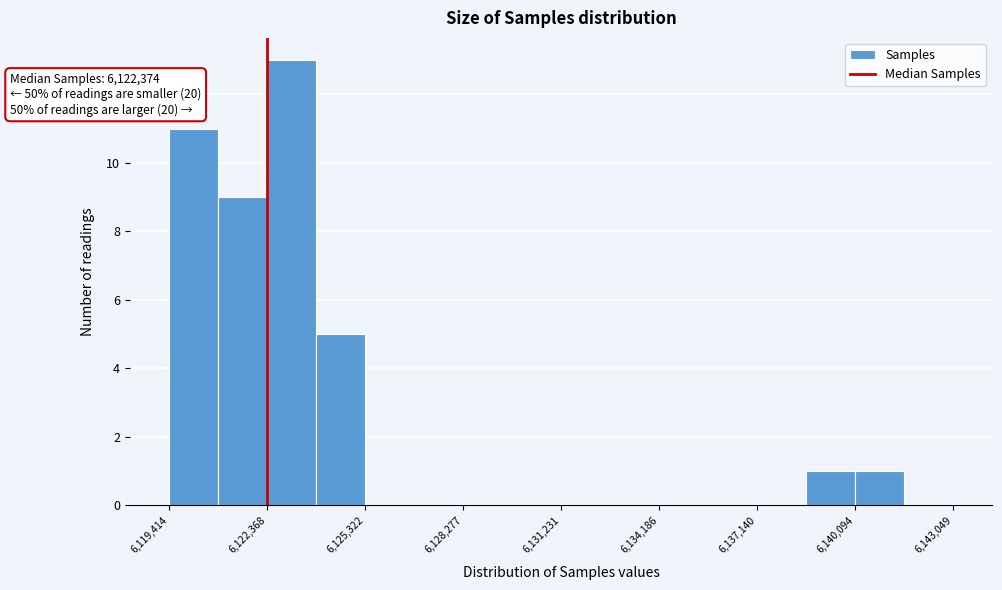

Around what value on the x-axis is the tallest bar? Give the approximate position of its centre, as read against the axis.

6123000